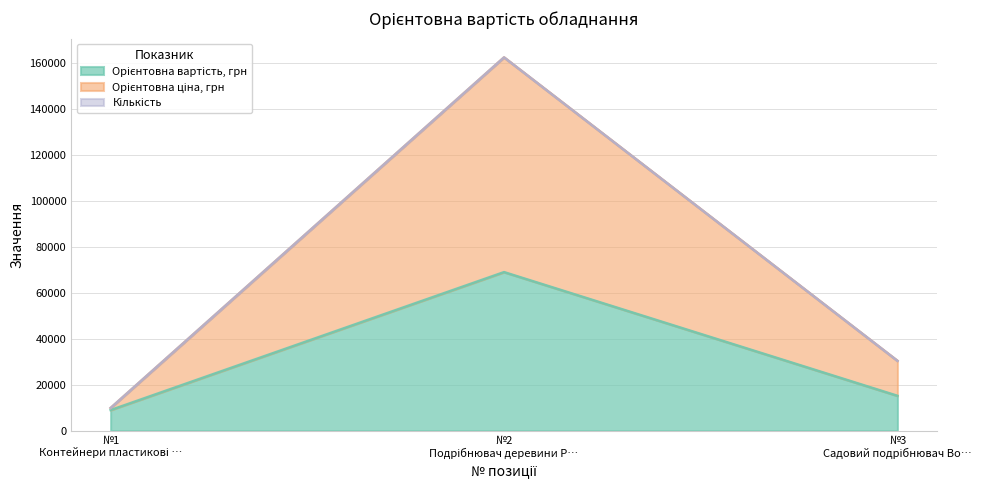

What is the minimum value for Орієнтовна вартість, грн?

9000